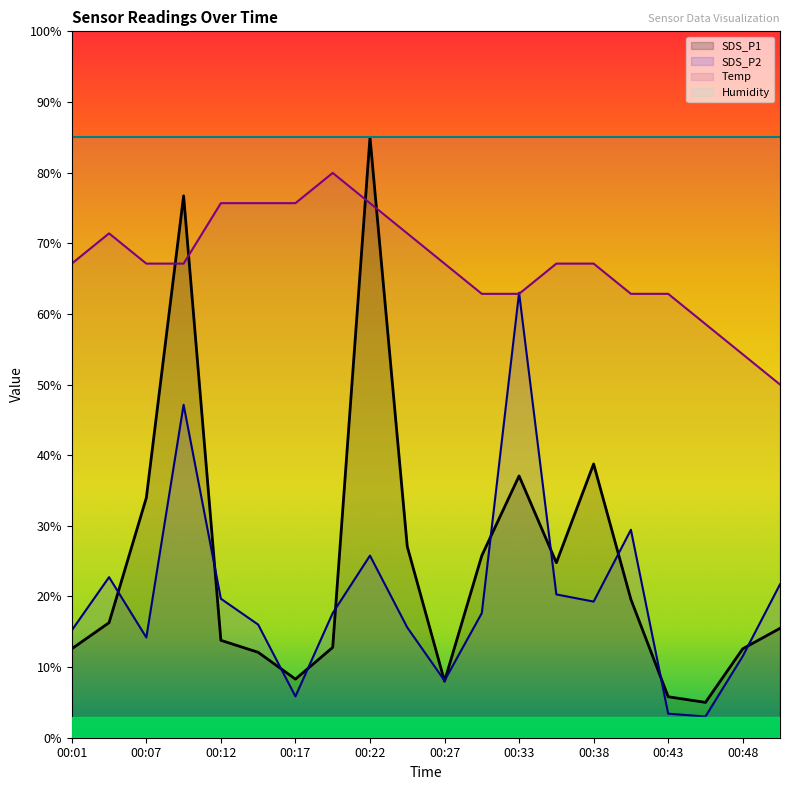

Which series has the largest range (max minus min)?

SDS_P1